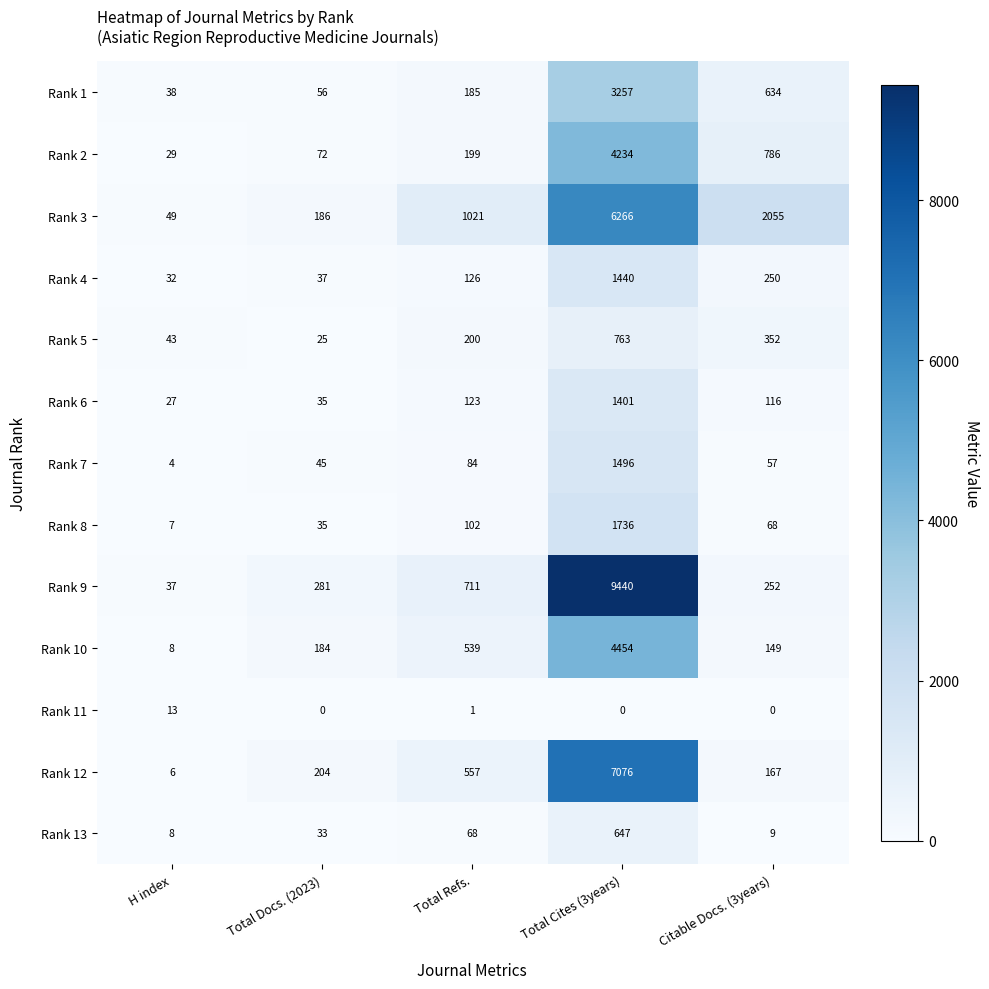

Which series has the largest total across all categories?

Rank 9